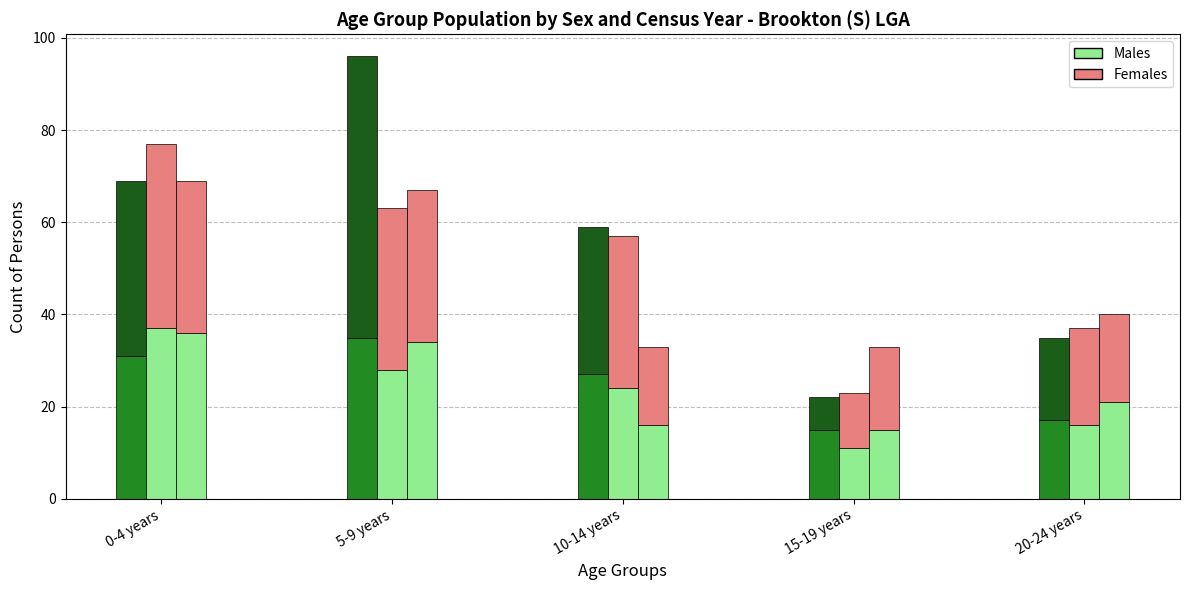

True or false: Females (2016 Census) has a value of 10 at 15-19 years.

False